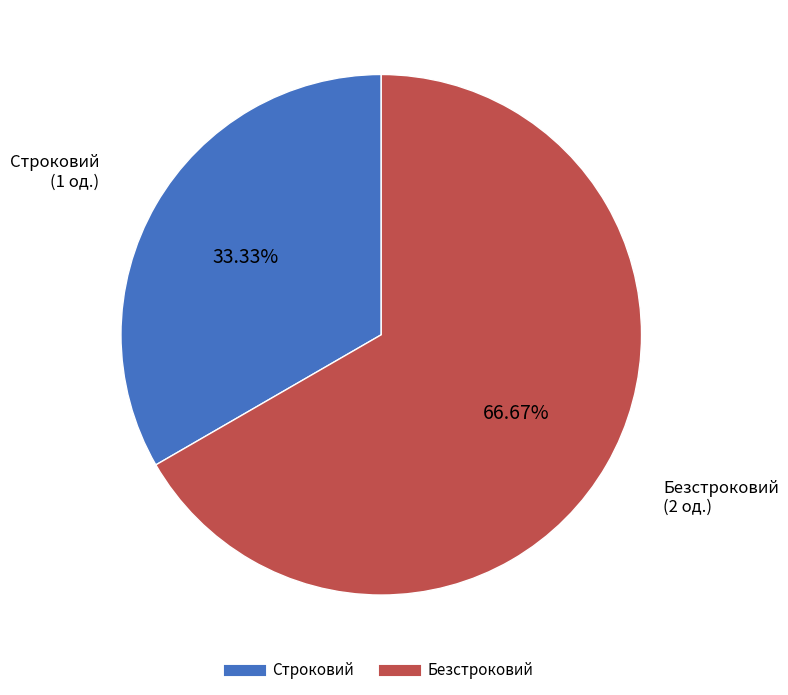

Which has a higher value, Строковий or Безстроковий?

Безстроковий